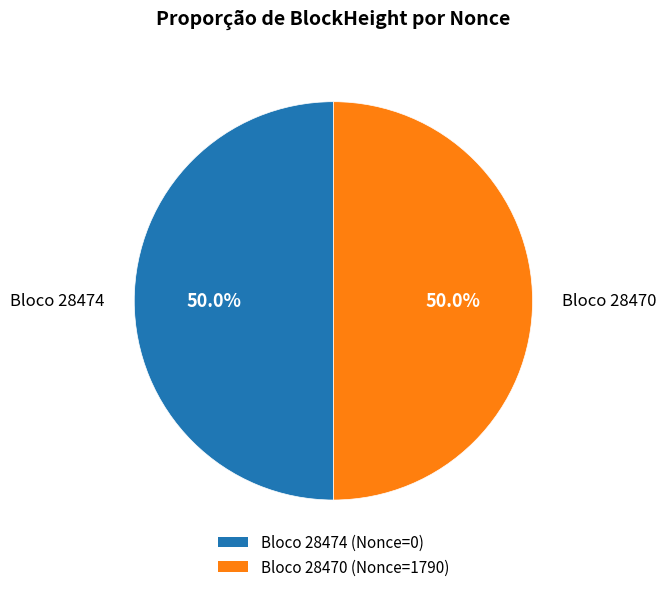

How many segments does this pie chart have?

2